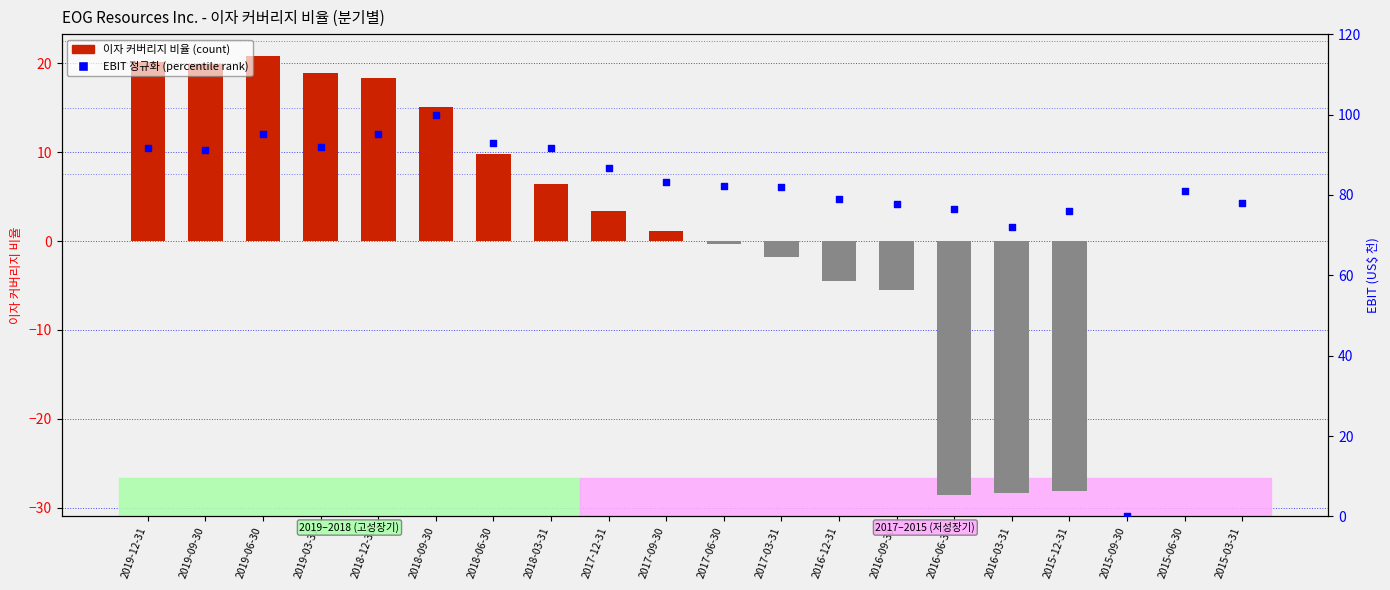

At which category is the sum across all series the highest?

2019-06-30